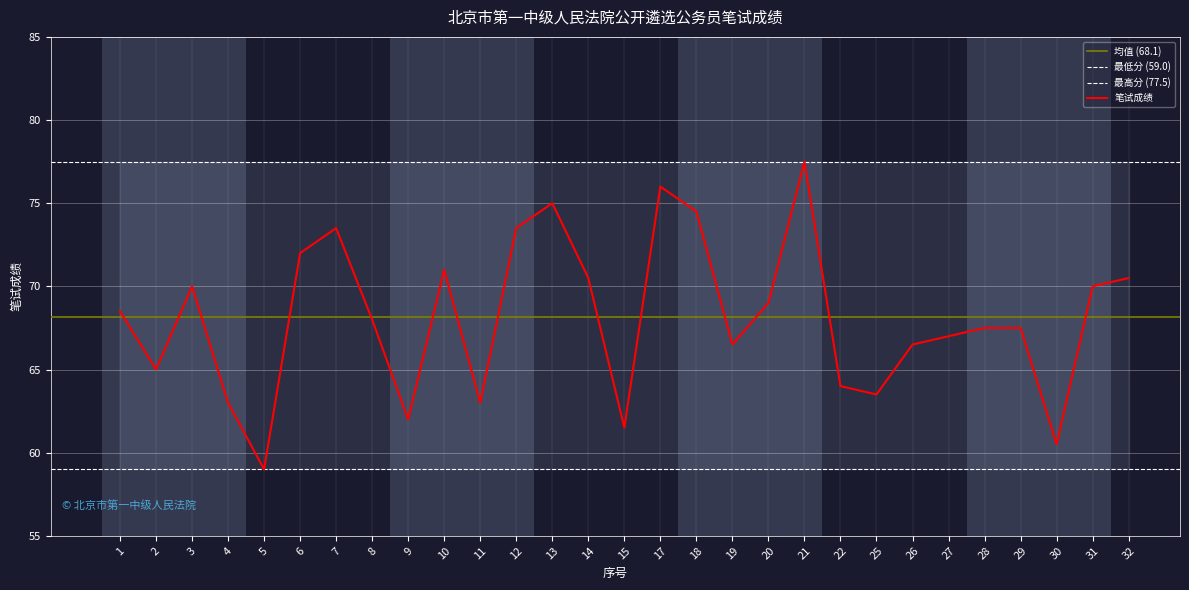

What is the sum of all values?

1976.0